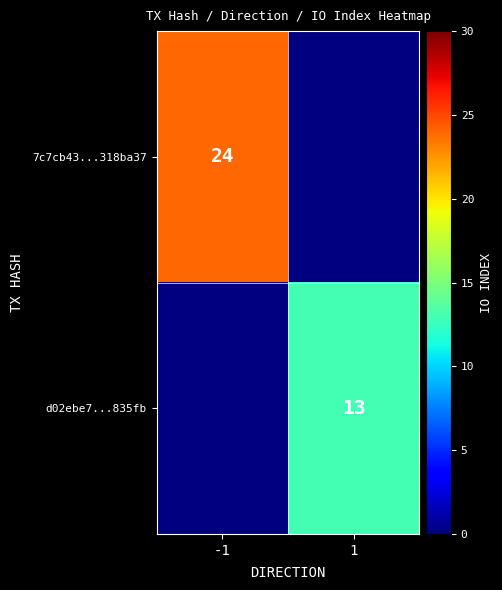

The d02ebe7...835fb series shows 13 at 1. True or false?

True